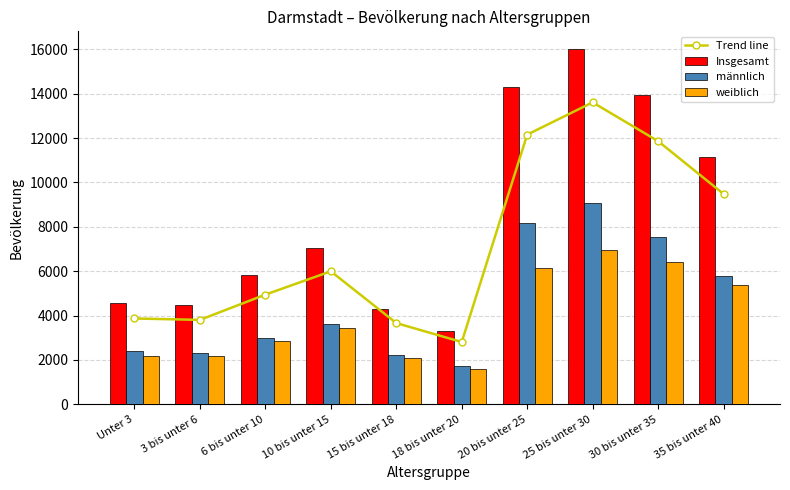

Which series has the largest total across all categories?

Insgesamt